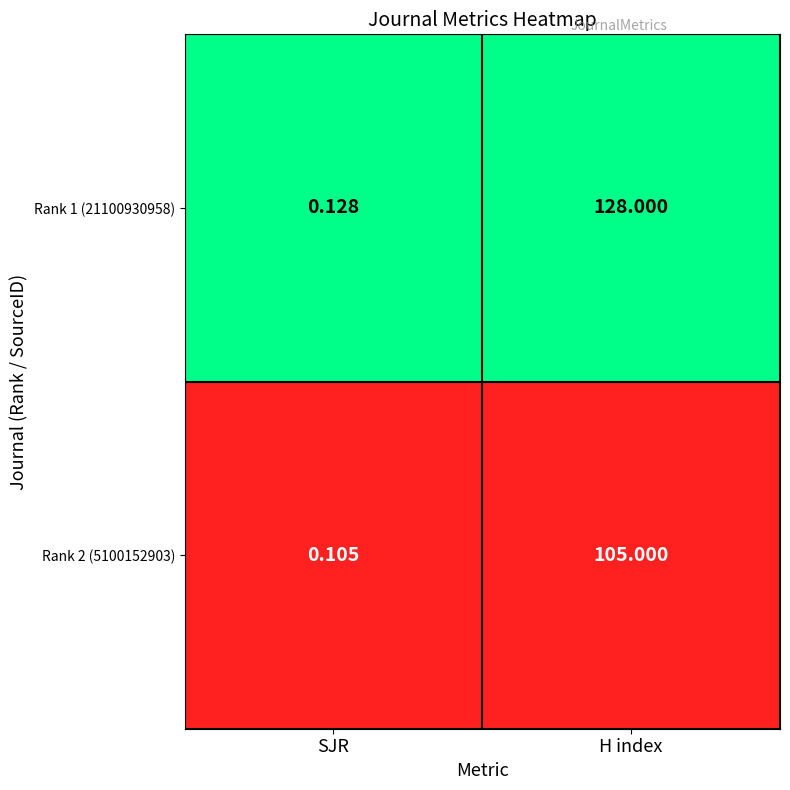

Which category has the lowest value in the Rank 2 (5100152903) series?

SJR